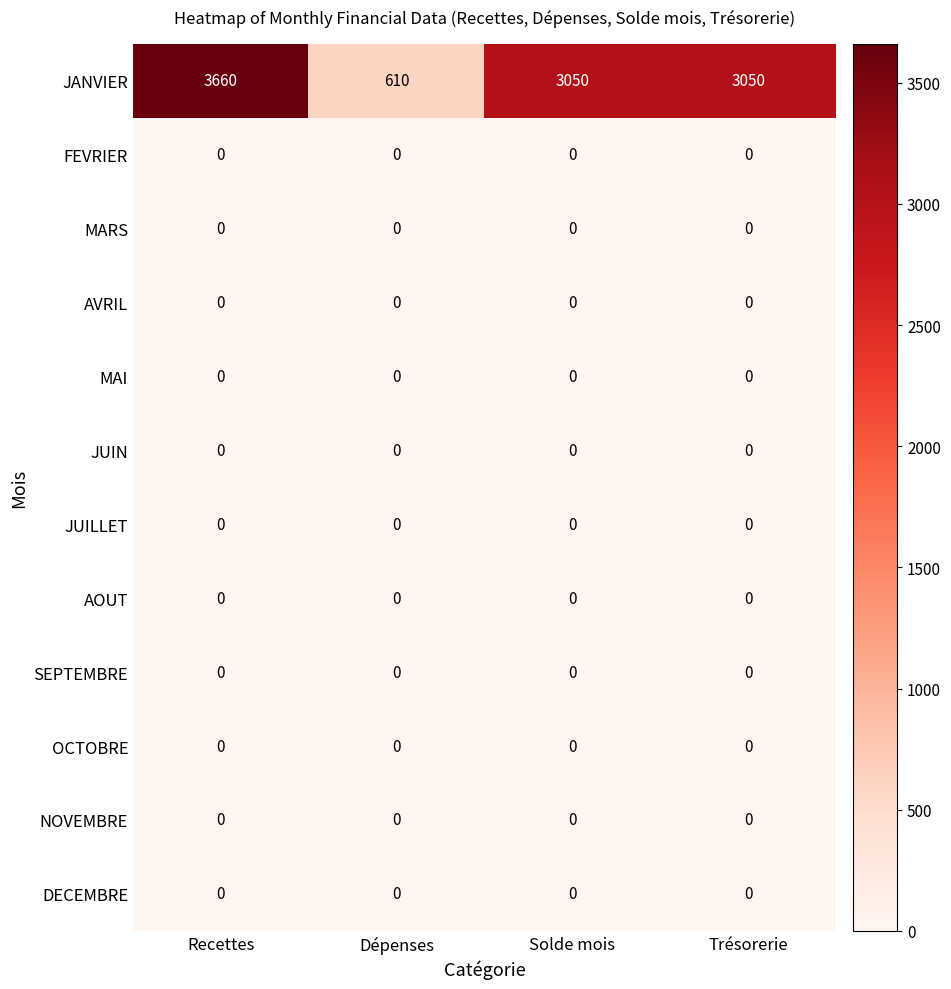

What is the difference between the second highest and minimum values in the JANVIER series?

2440